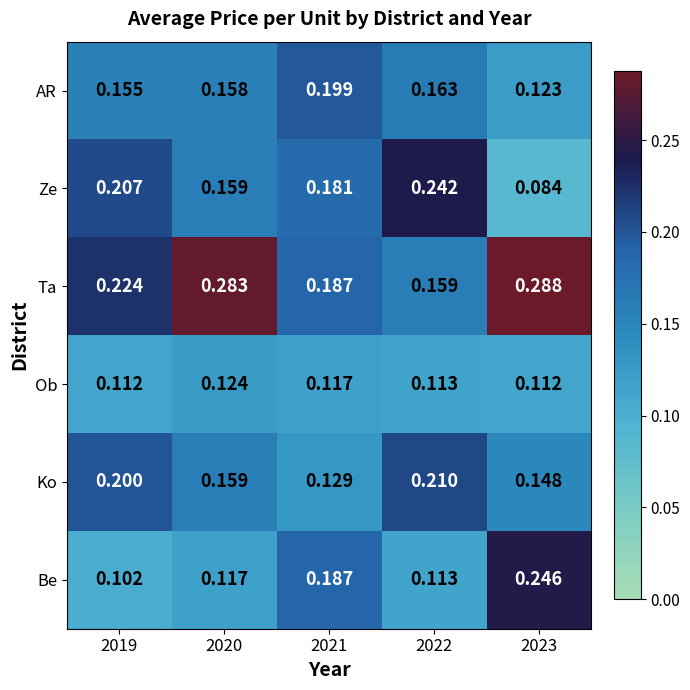

Is the value of Ko at 2020 greater than the value of Be at 2020?

Yes